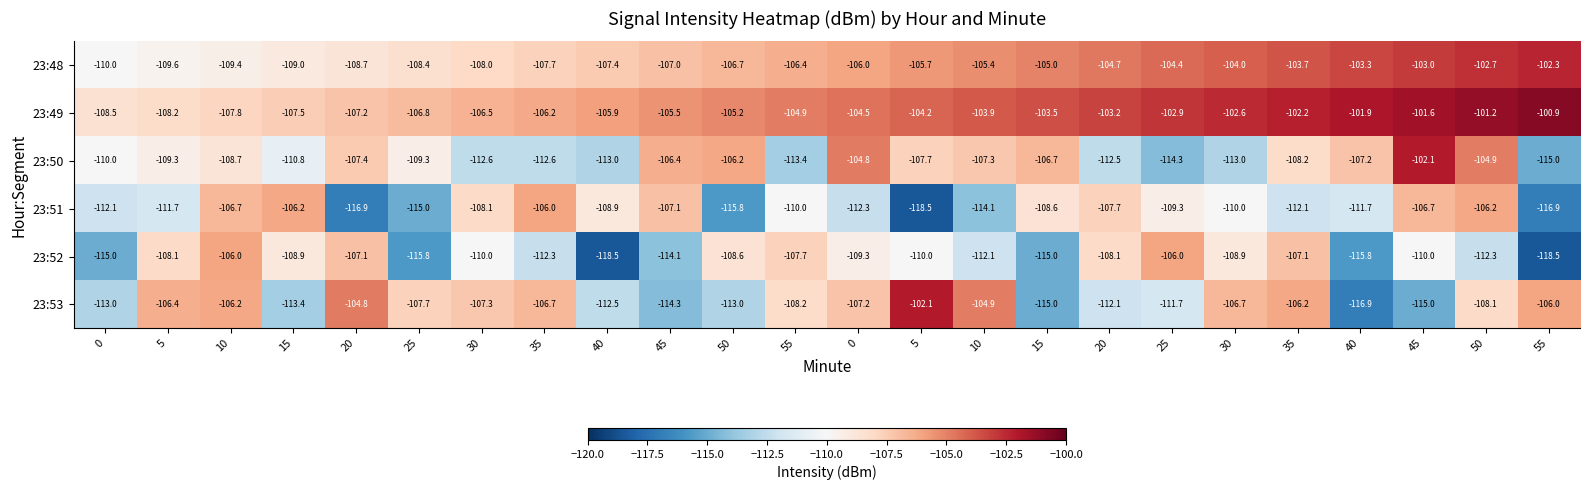

How many categories are shown in the chart?

24